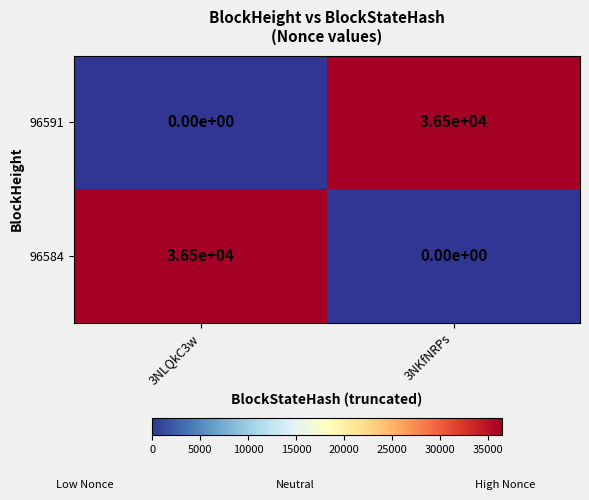

At how many categories does at least one series exceed 9020?

2